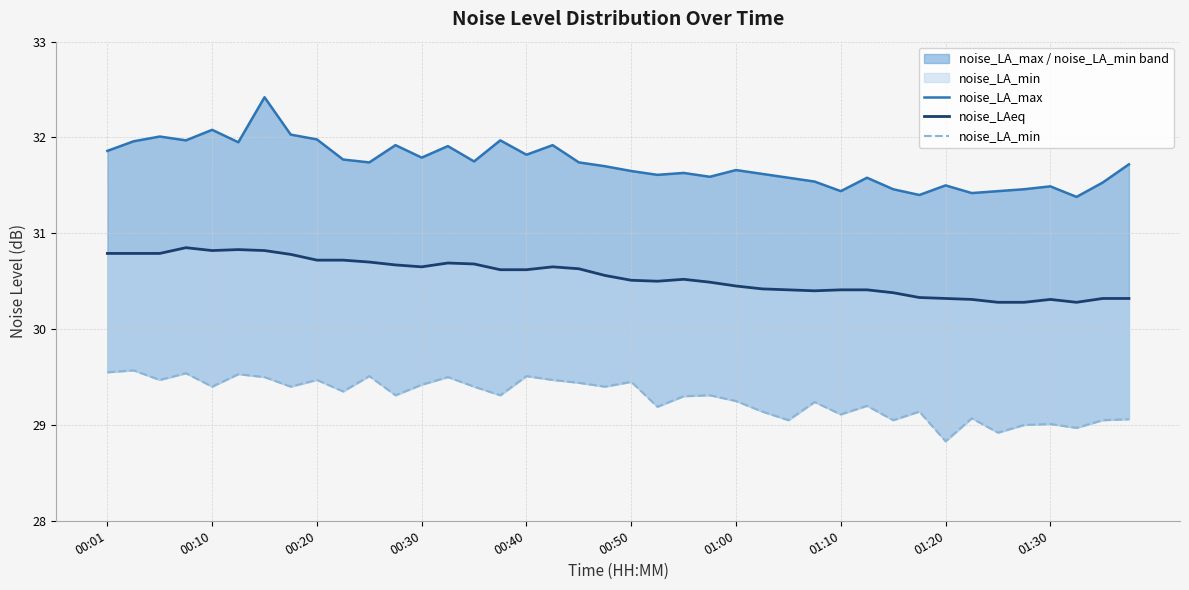

Does the chart display data point markers on the line(s)?

No